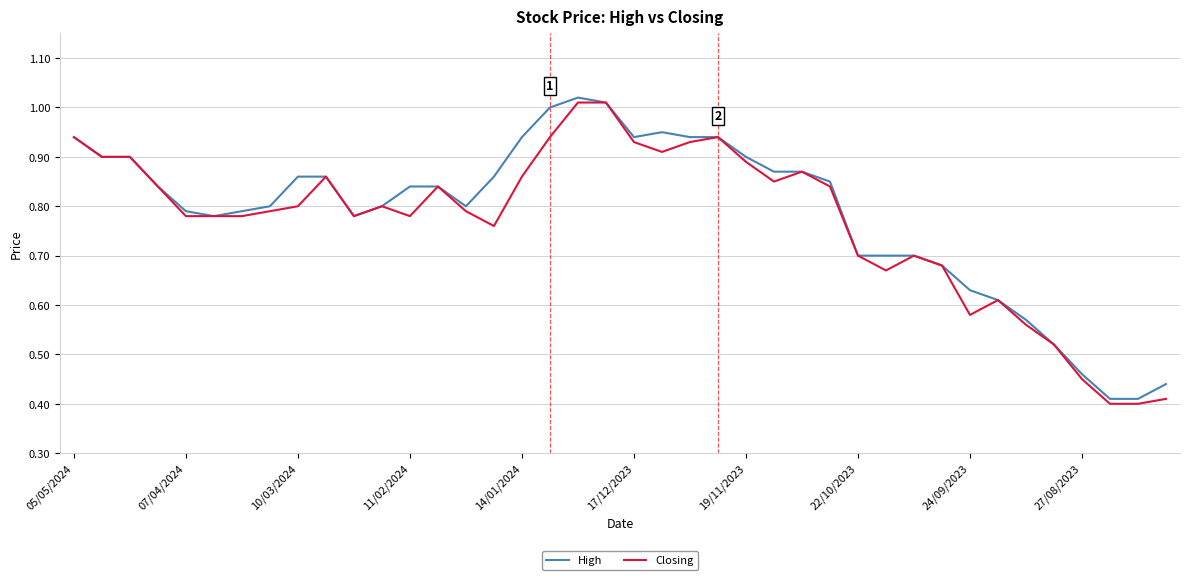

Is this an area chart (filled region under the line)?

No